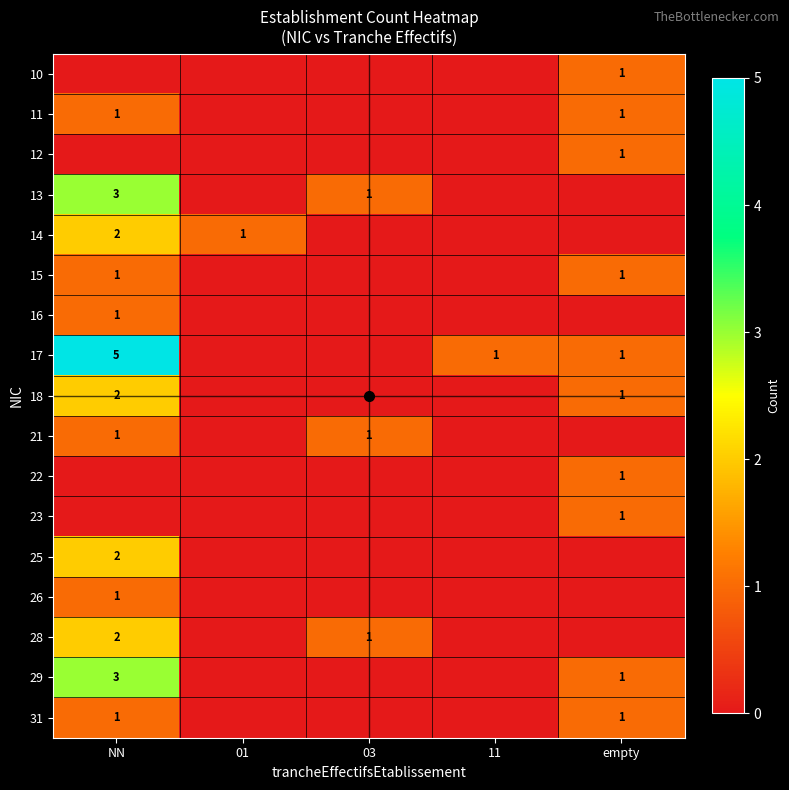

The value of 11 at NN is 2. True or false?

False